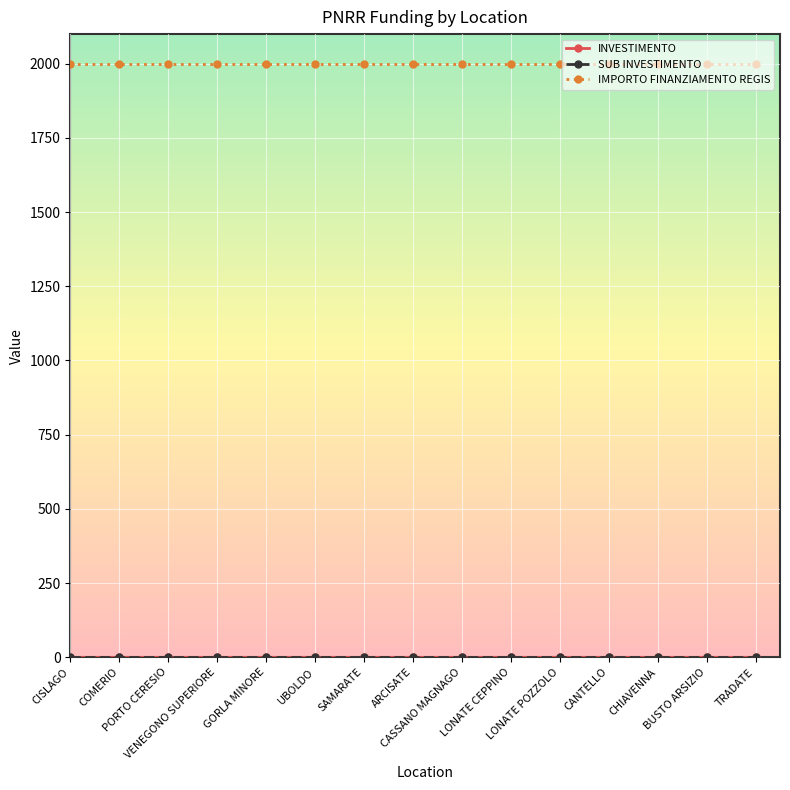

What is the sum of the IMPORTO FINANZIAMENTO REGIS values at COMERIO and PORTO CERESIO?

4000.0